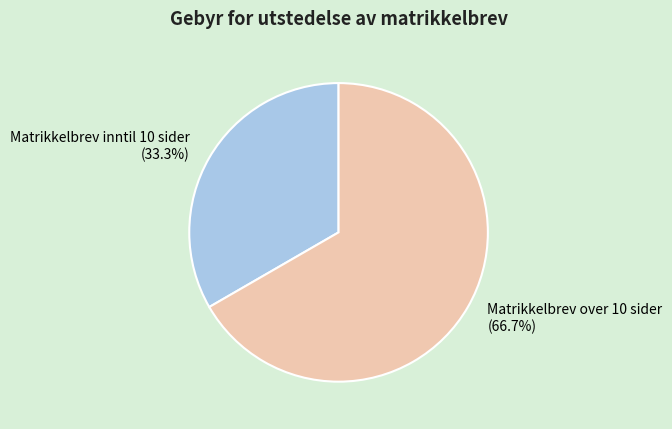

How much of the chart is everything except Matrikkelbrev over 10 sider?

33.3%